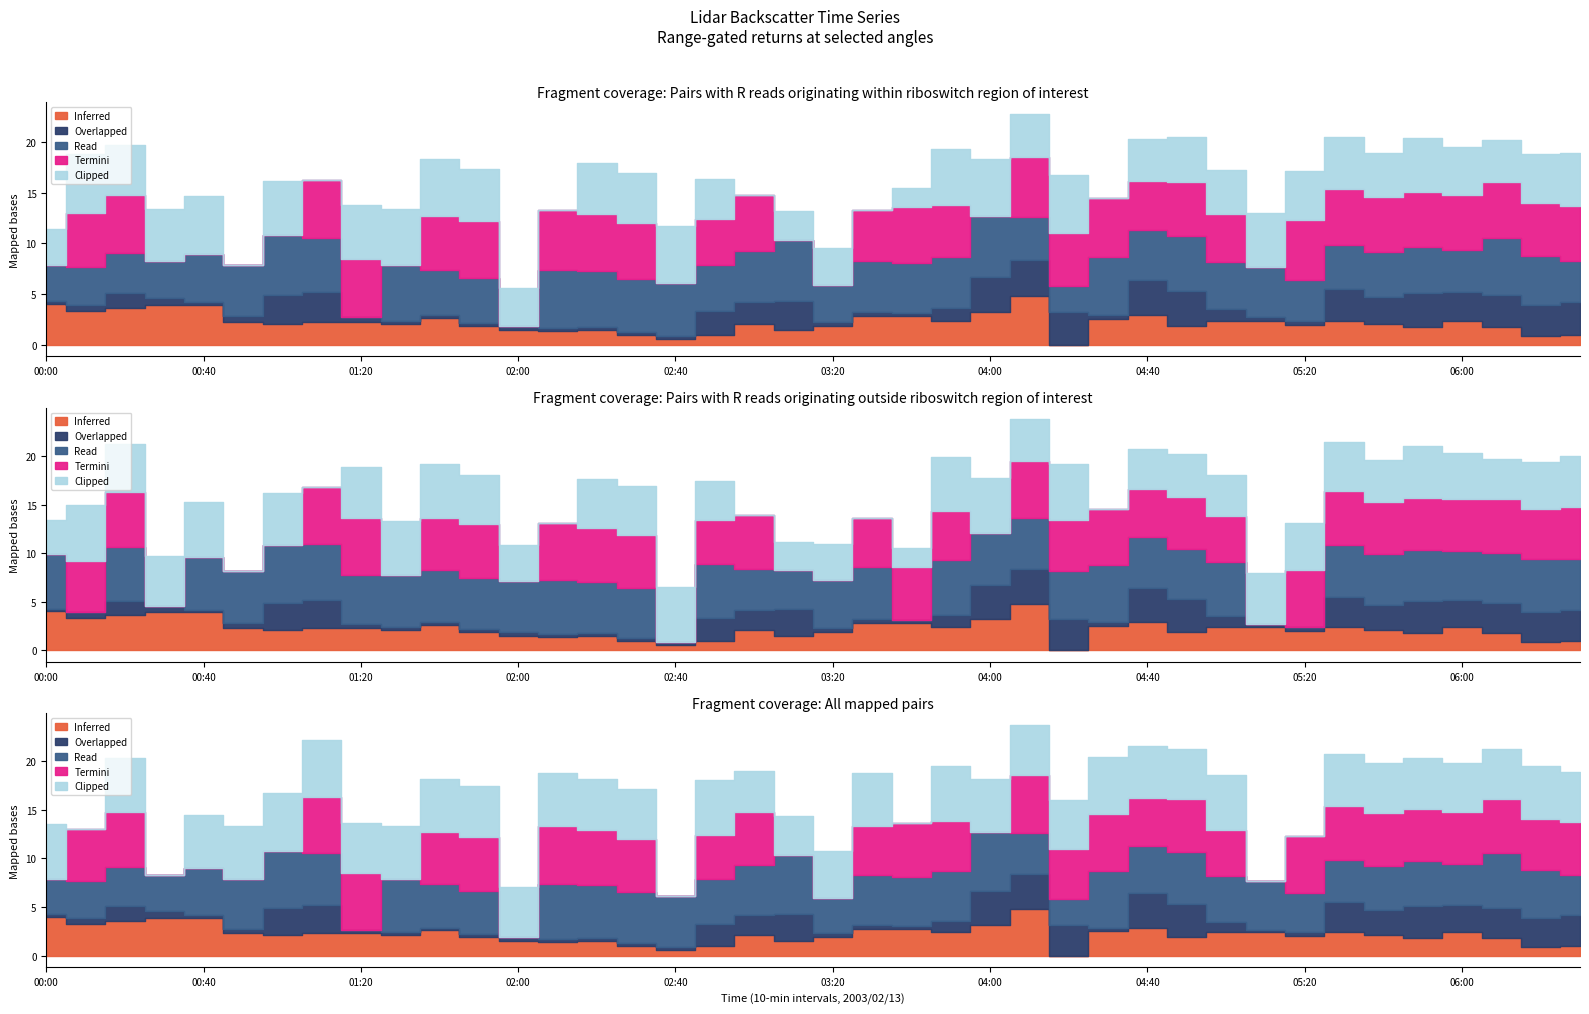

Where is 11.058 nearest to the value 500?

2003/02/13 00:10